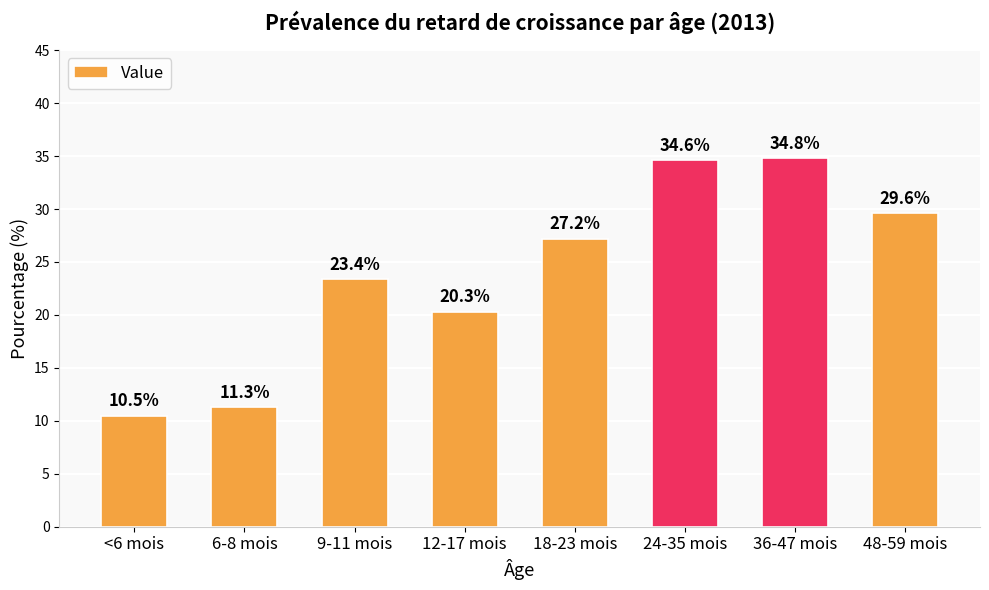

Rank the categories by value from lowest to highest.

<6 mois, 6-8 mois, 12-17 mois, 9-11 mois, 18-23 mois, 48-59 mois, 24-35 mois, 36-47 mois